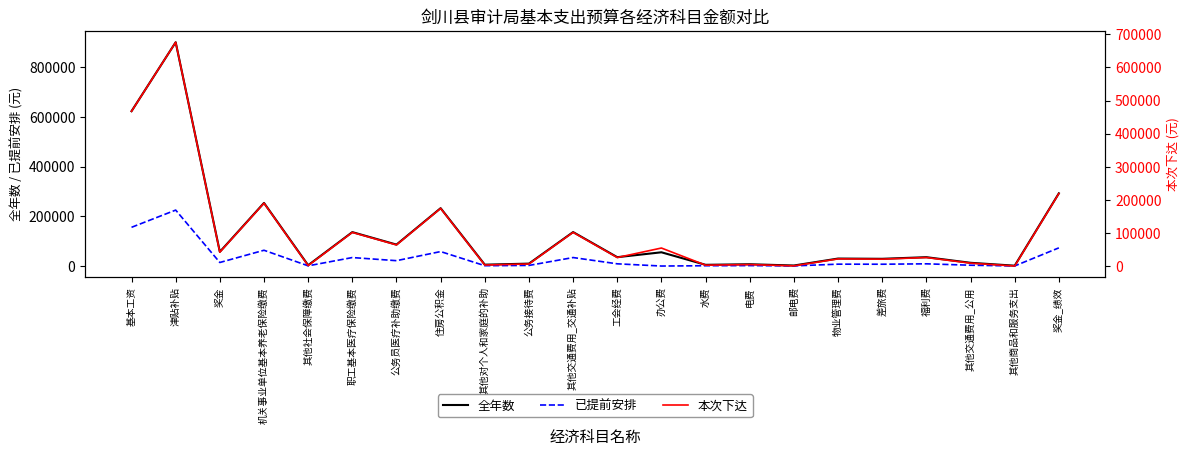

How many data points in 本次下达 are above 26701?

12